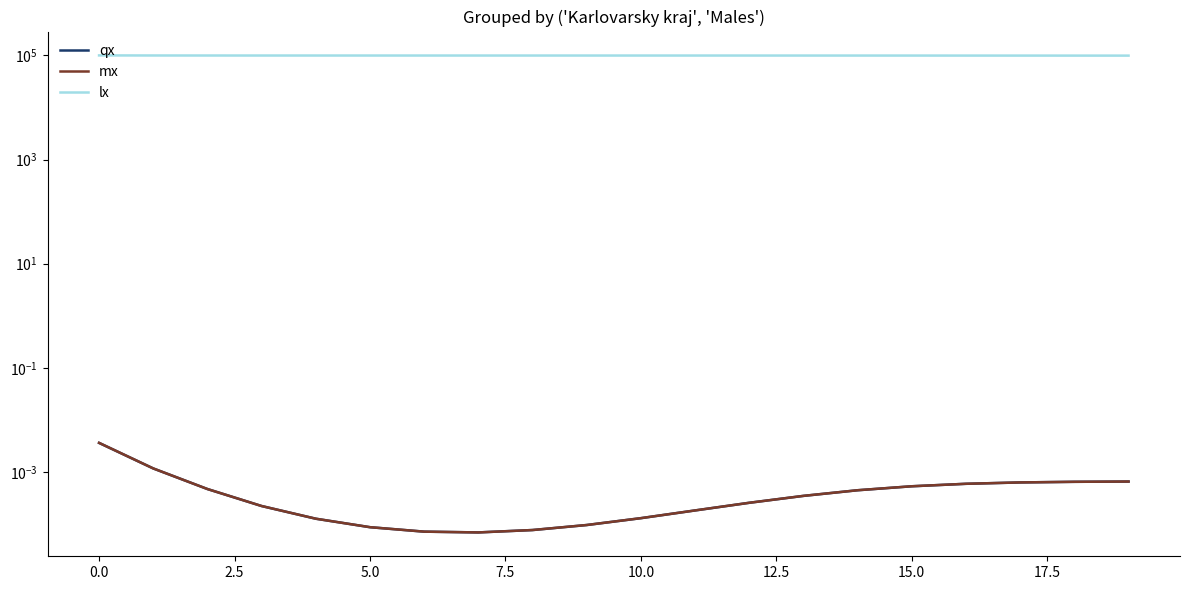

What are all the series names shown in the legend?

qx, mx, lx